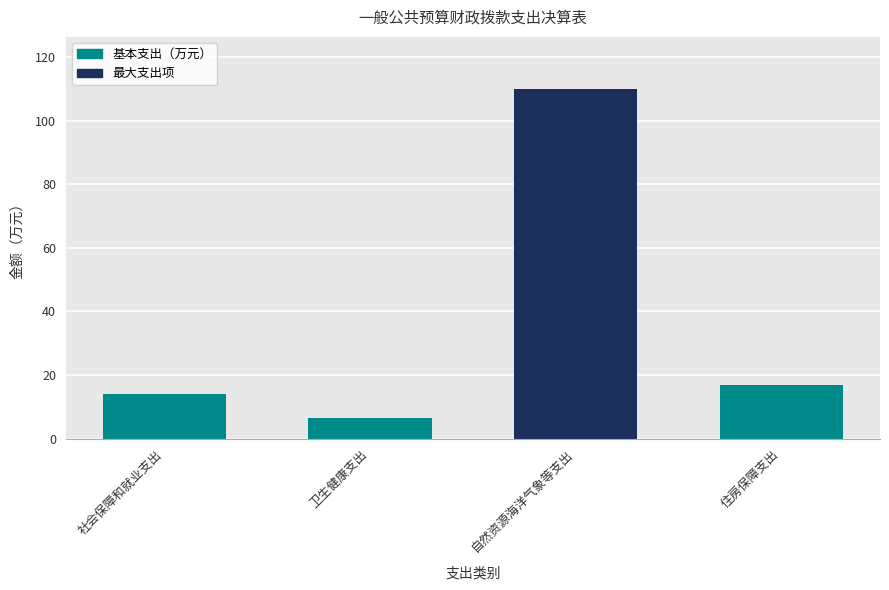

Between 卫生健康支出 and 社会保障和就业支出, which is larger?

社会保障和就业支出